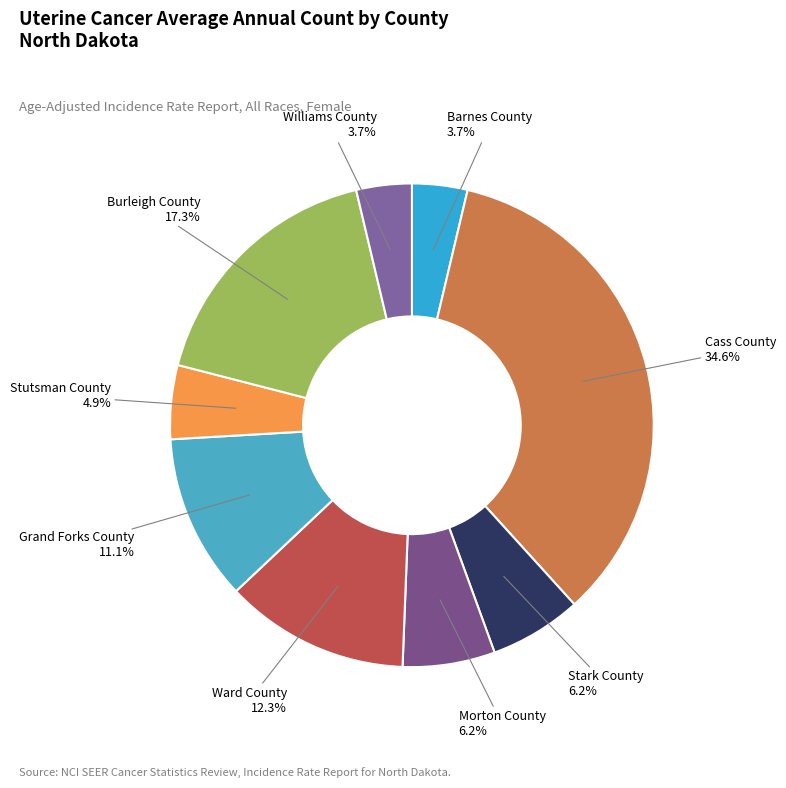

Count the number of slices in the pie.

9